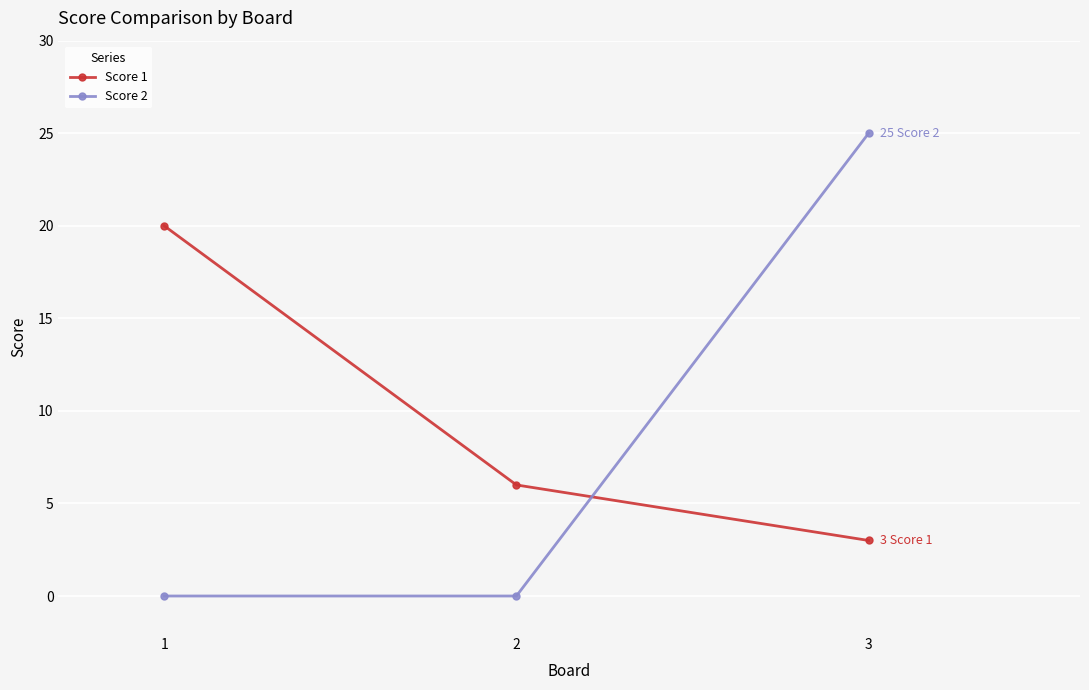

Which series has the widest spread of values?

Score 2